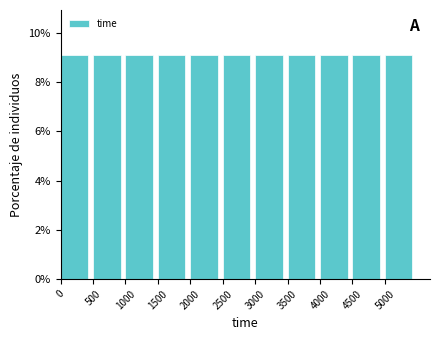

Reading left to right, transcribe this chart: for each bar, give the range it covers on the x-axis and its height. The values are not printed on the chart, so give them approximately, as read against the axis.

0 to 500: 9.0
500 to 1000: 9.0
1000 to 1500: 9.0
1500 to 2000: 9.0
2000 to 2500: 9.0
2500 to 3000: 9.0
3000 to 3500: 9.0
3500 to 4000: 9.0
4000 to 4500: 9.0
4500 to 5000: 9.0
5000 to 5500: 9.2